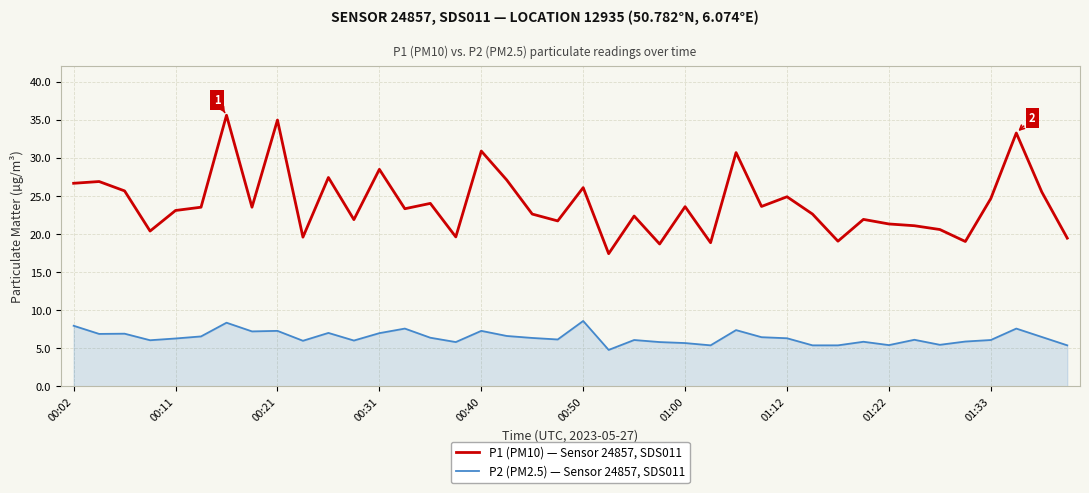

What is the sum of all P1 (PM10) — Sensor 24857, SDS011 values?

962.1